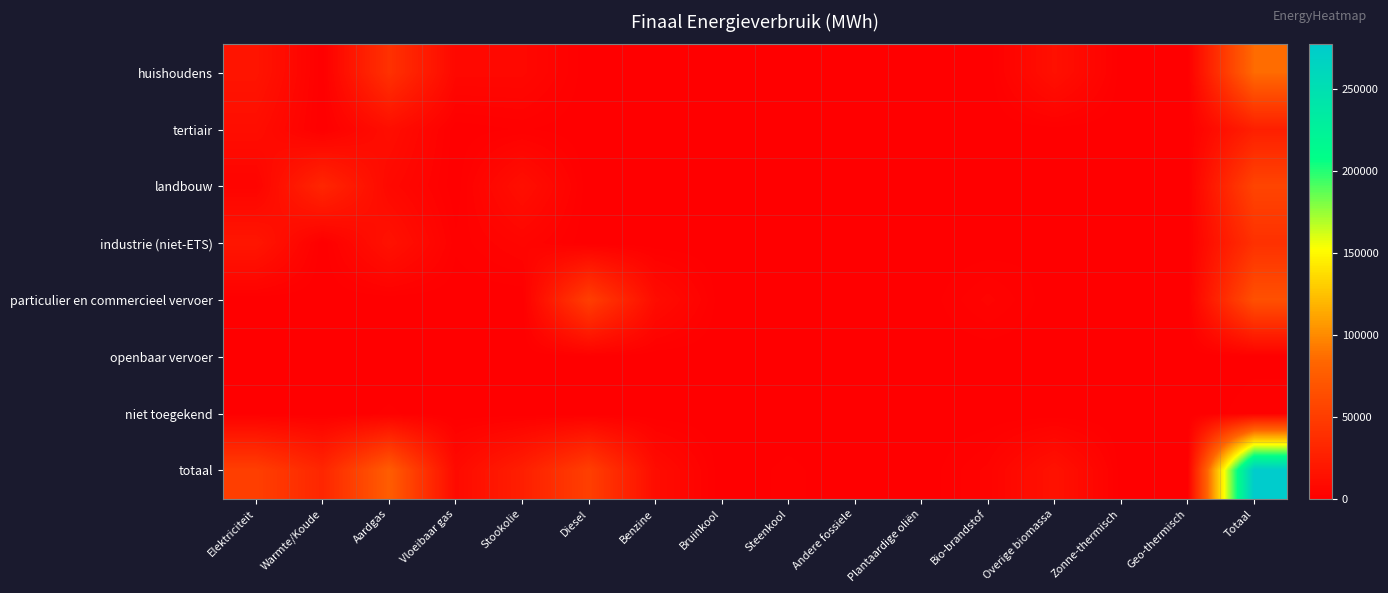

Reading right to left, transcribe all the data shown in this chart.

huishoudens: Totaal=86102.0	Geo-thermisch=273.9	Zonne-thermisch=317.4	Overige biomassa=13445.2	Bio-brandstof=0.0	Plantaardige oliën=0.0	Andere fossiele=0.0	Steenkool=413.5	Bruinkool=0.0	Benzine=0.0	Diesel=0.0	Stookolie=7006.5	Vloeibaar gas=7064.2	Aardgas=40488.7	Warmte/Koude=0.0	Elektriciteit=17092.5
tertiair: Totaal=25663.8	Geo-thermisch=367.8	Zonne-thermisch=14.7	Overige biomassa=627.1	Bio-brandstof=0.0	Plantaardige oliën=0.0	Andere fossiele=0.0	Steenkool=0.0	Bruinkool=0.0	Benzine=0.0	Diesel=0.0	Stookolie=1241.9	Vloeibaar gas=179.5	Aardgas=11813.1	Warmte/Koude=0.0	Elektriciteit=11419.6
landbouw: Totaal=56166.5	Geo-thermisch=0.0	Zonne-thermisch=0.0	Overige biomassa=0.0	Bio-brandstof=0.0	Plantaardige oliën=0.0	Andere fossiele=0.0	Steenkool=975.8	Bruinkool=0.0	Benzine=0.0	Diesel=0.0	Stookolie=12517.6	Vloeibaar gas=110.5	Aardgas=7597.7	Warmte/Koude=31422.9	Elektriciteit=3541.9
industrie (niet-ETS): Totaal=40141.1	Geo-thermisch=0.0	Zonne-thermisch=0.0	Overige biomassa=919.2	Bio-brandstof=0.0	Plantaardige oliën=0.0	Andere fossiele=0.0	Steenkool=80.7	Bruinkool=0.0	Benzine=0.0	Diesel=0.0	Stookolie=4677.1	Vloeibaar gas=1363.4	Aardgas=14669.8	Warmte/Koude=0.0	Elektriciteit=18430.8
particulier en commercieel vervoer: Totaal=65848.0	Geo-thermisch=0.0	Zonne-thermisch=0.0	Overige biomassa=0.0	Bio-brandstof=3660.5	Plantaardige oliën=0.0	Andere fossiele=0.0	Steenkool=0.0	Bruinkool=0.0	Benzine=10457.3	Diesel=51492.3	Stookolie=0.0	Vloeibaar gas=94.7	Aardgas=112.1	Warmte/Koude=0.0	Elektriciteit=31.3
openbaar vervoer: Totaal=595.9	Geo-thermisch=0.0	Zonne-thermisch=0.0	Overige biomassa=0.0	Bio-brandstof=31.4	Plantaardige oliën=0.0	Andere fossiele=0.0	Steenkool=0.0	Bruinkool=0.0	Benzine=0.0	Diesel=564.5	Stookolie=0.0	Vloeibaar gas=0.0	Aardgas=0.0	Warmte/Koude=0.0	Elektriciteit=0.0
niet toegekend: Totaal=1850.0	Geo-thermisch=0.0	Zonne-thermisch=0.0	Overige biomassa=0.0	Bio-brandstof=0.0	Plantaardige oliën=0.0	Andere fossiele=0.0	Steenkool=0.0	Bruinkool=0.0	Benzine=0.0	Diesel=0.0	Stookolie=0.0	Vloeibaar gas=0.0	Aardgas=1300.0	Warmte/Koude=0.0	Elektriciteit=549.9
totaal: Totaal=277154.8	Geo-thermisch=641.7	Zonne-thermisch=332.1	Overige biomassa=14991.5	Bio-brandstof=3691.9	Plantaardige oliën=0.0	Andere fossiele=0.0	Steenkool=1470.0	Bruinkool=0.0	Benzine=10457.3	Diesel=52056.7	Stookolie=25443.2	Vloeibaar gas=8812.4	Aardgas=75981.5	Warmte/Koude=31422.9	Elektriciteit=51853.7